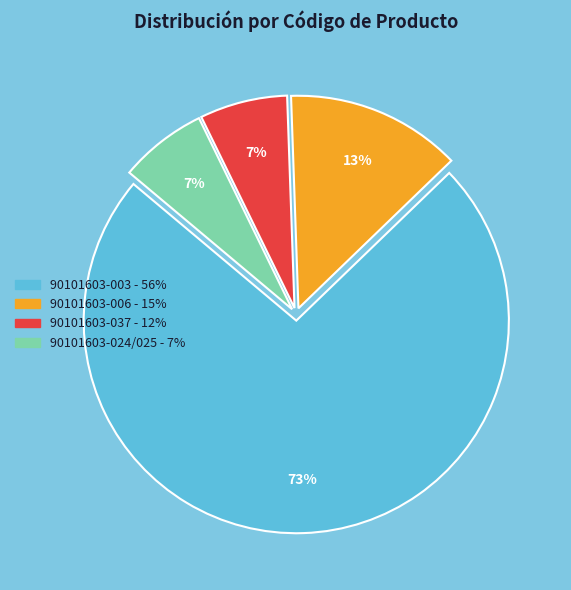

True or false: 90101603-003 - 56% accounts for 65% of the total.

False